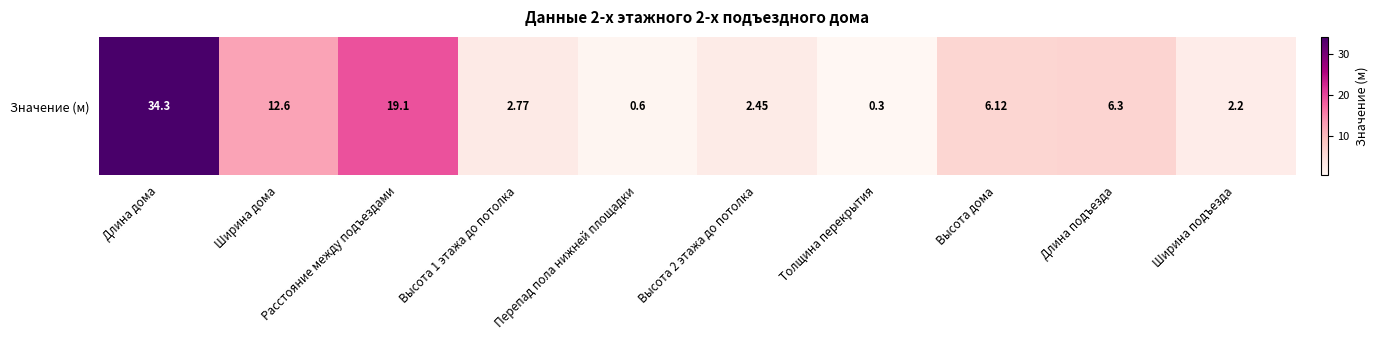

How many values are below 6?

5